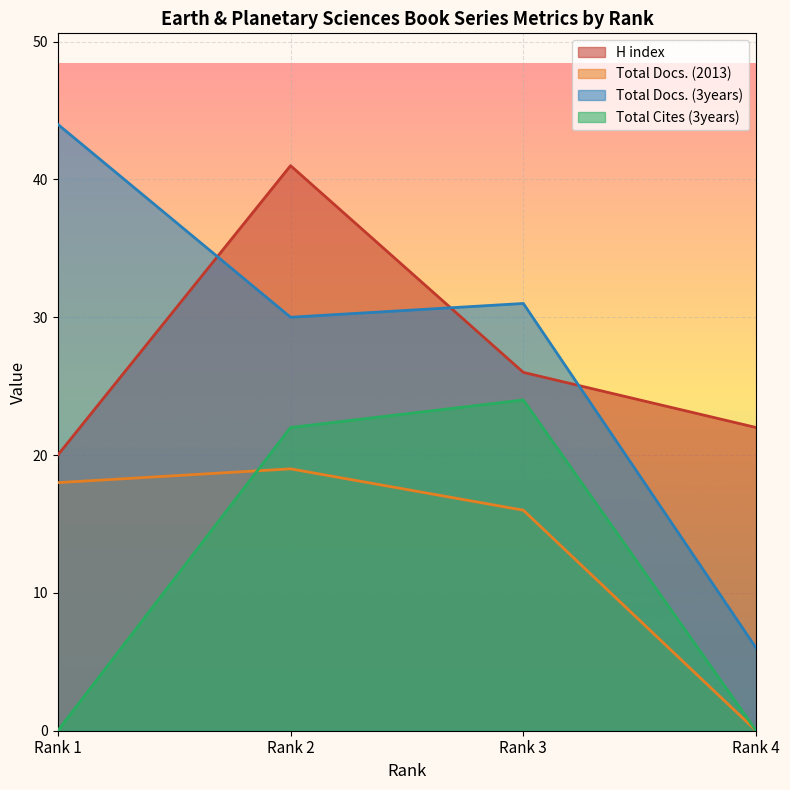

Reading left to right, extract all data points from this chart.

H index: 20	41	26	22
Total Docs. (2013): 18	19	16	0
Total Docs. (3years): 44	30	31	6
Total Cites (3years): 0	22	24	0